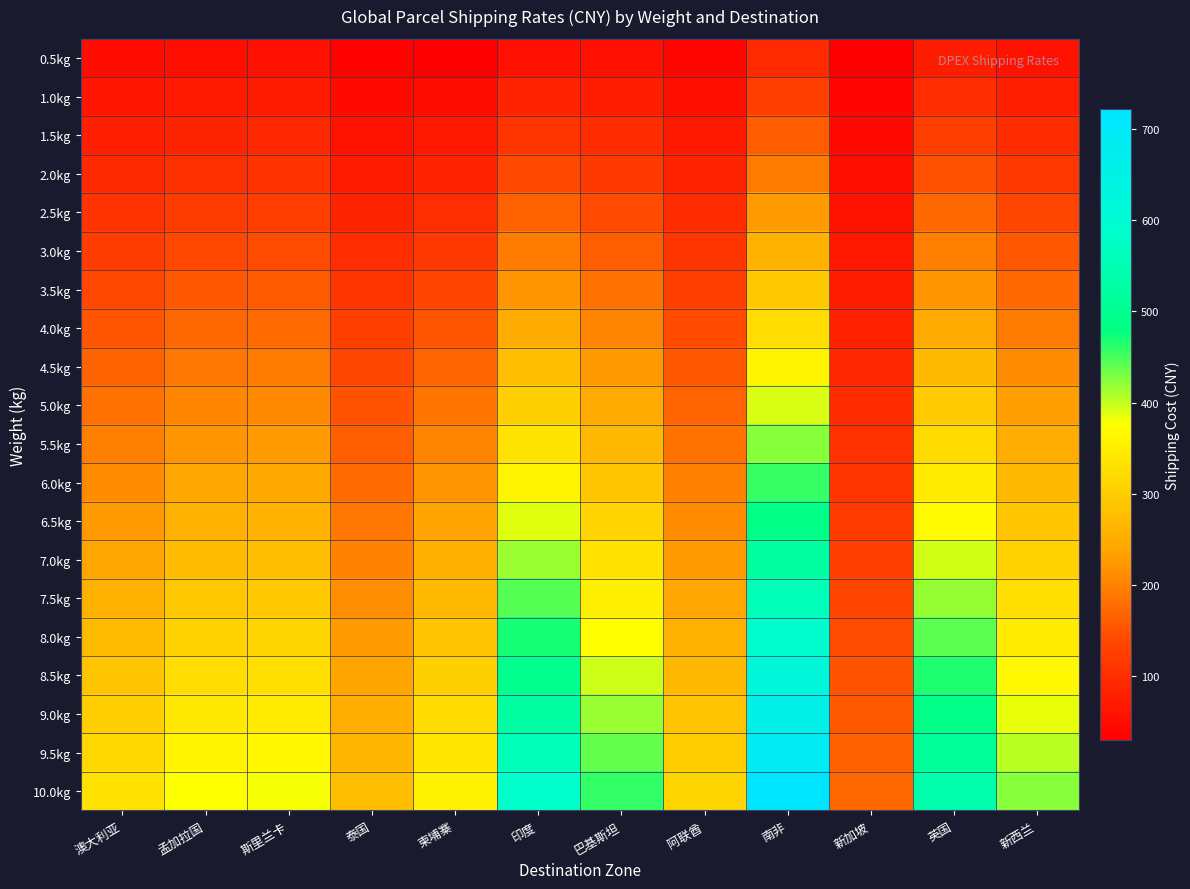

At how many categories does at least one series exceed 197?

11